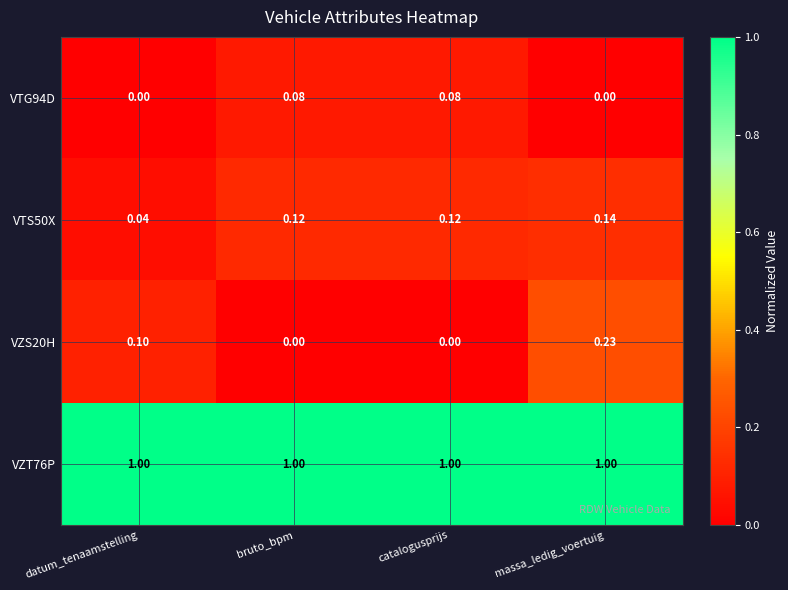

At which category is the sum across all series the highest?

massa_ledig_voertuig